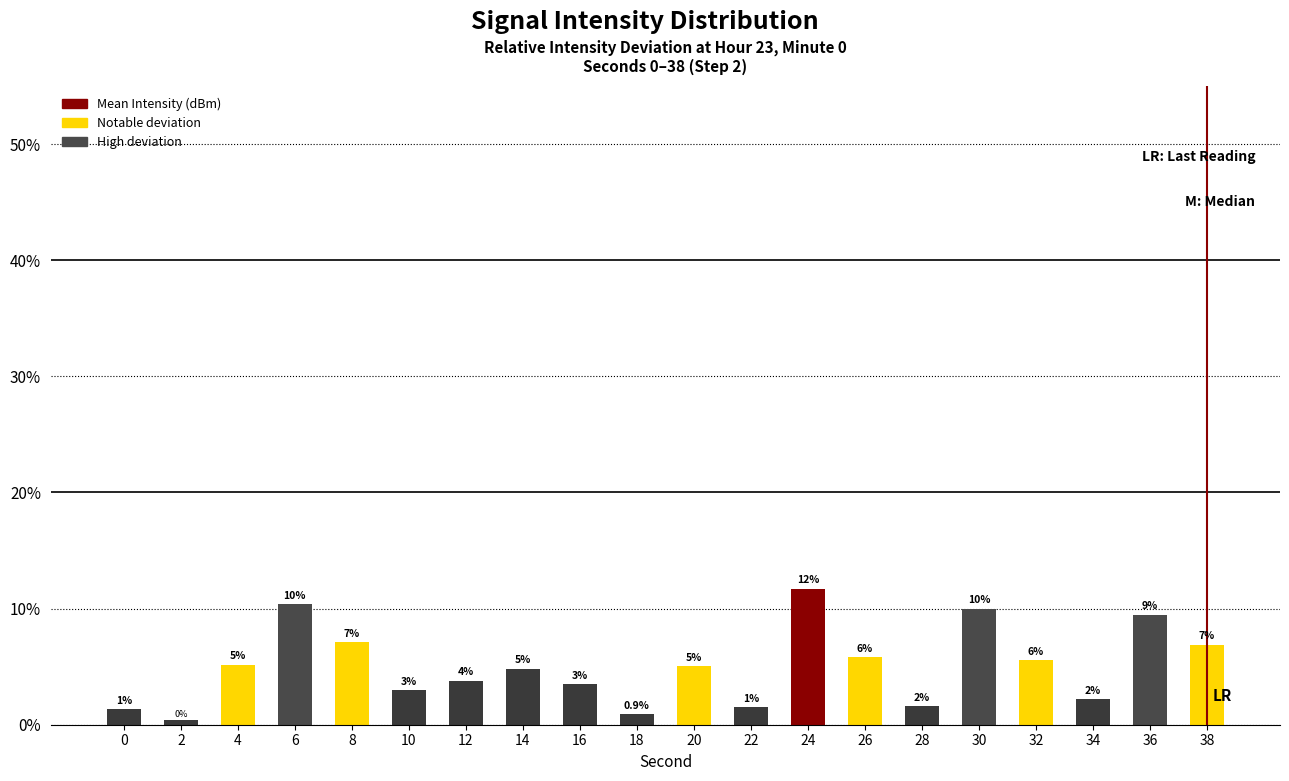

Which category has the lowest value across all series?

2